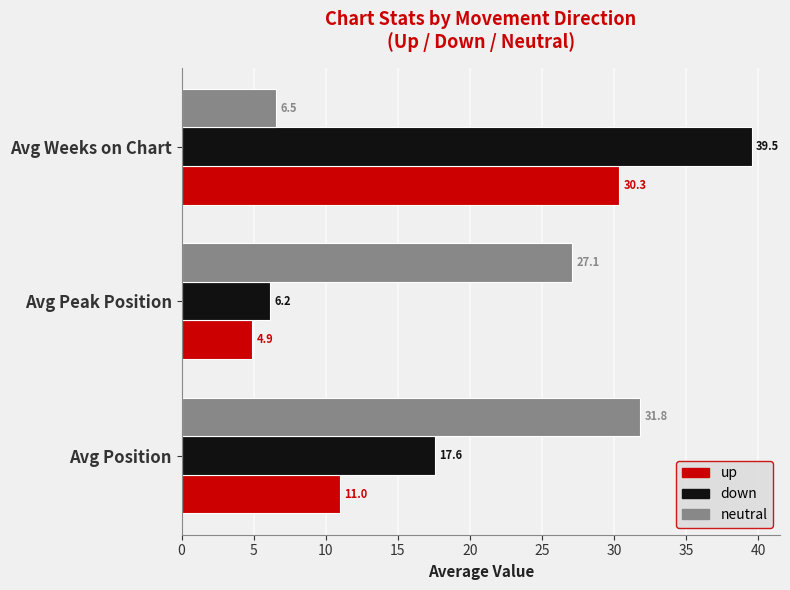

At which label is up closest to 17?

Avg Position